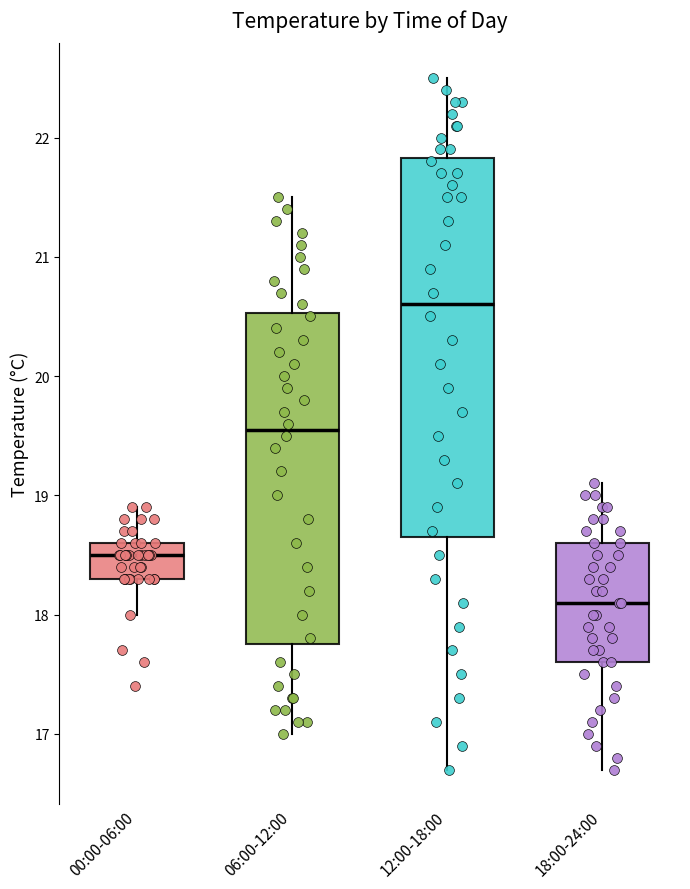

Where is the upper edge of the box for 06:00-12:00 on the y-axis? The values are not printed on the chart, so give them approximately, as read against the axis.

20.5